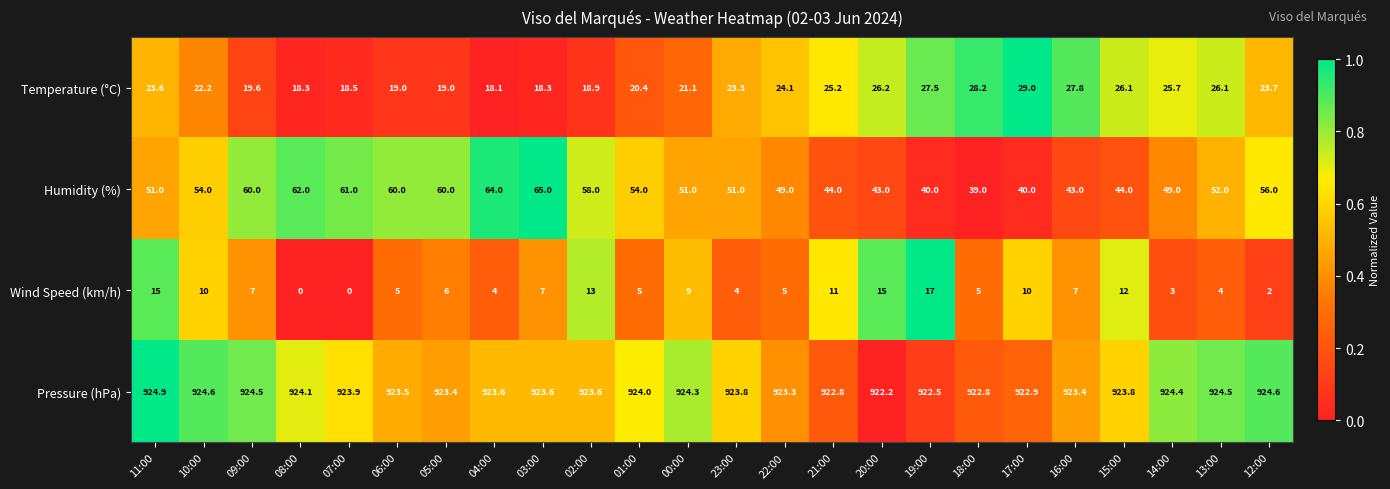

At which category does the chart reach its peak across all series?

11:00